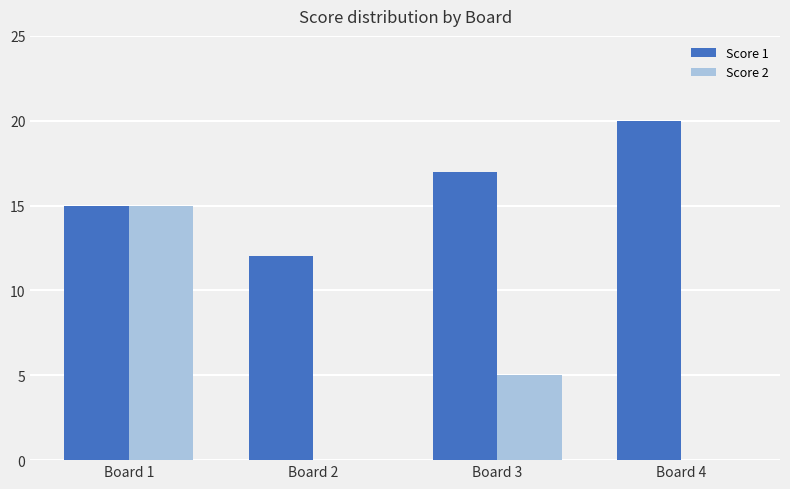

The Score 1 series shows 17 at Board 3. True or false?

True